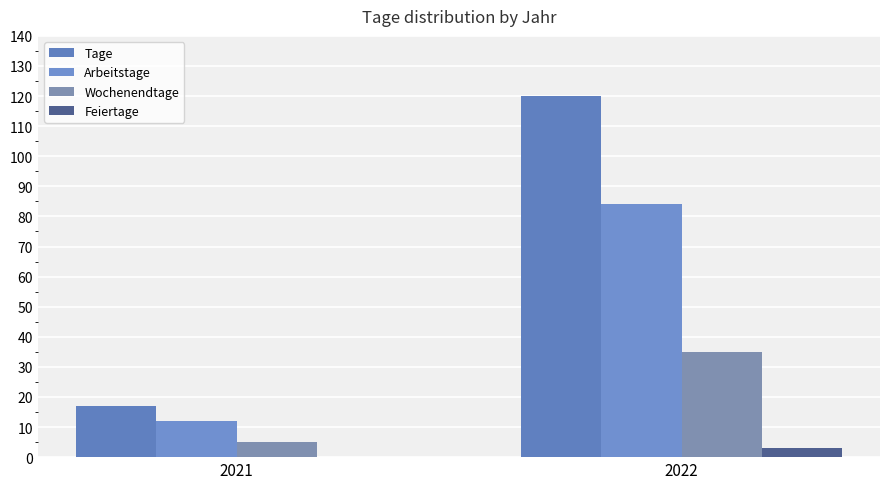

How many data points does each series have?

2